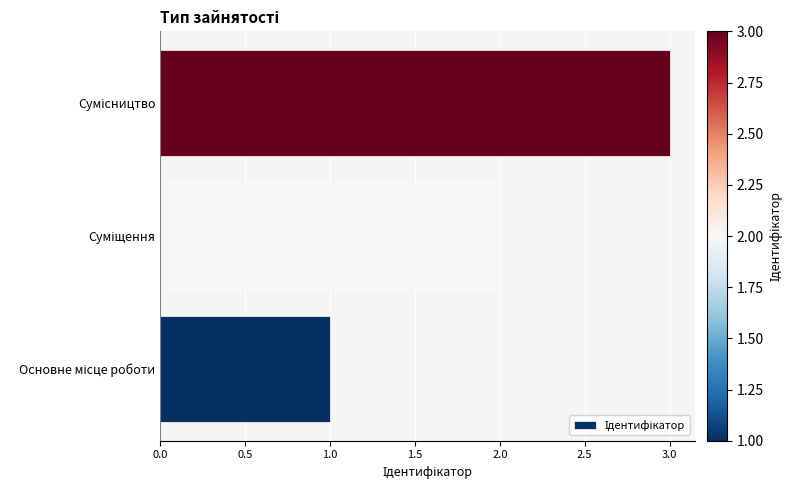

What is the greatest value displayed?

3